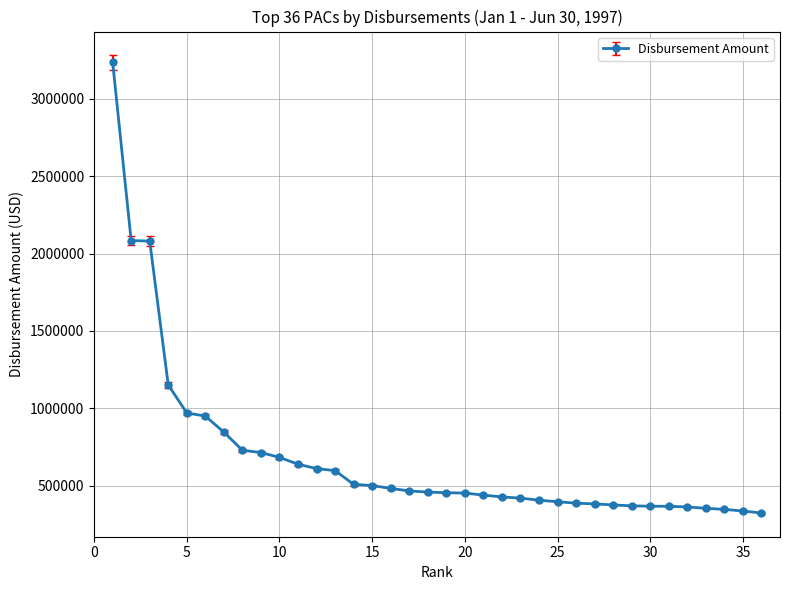

What is the value of the 3rd point from the left?

2081059